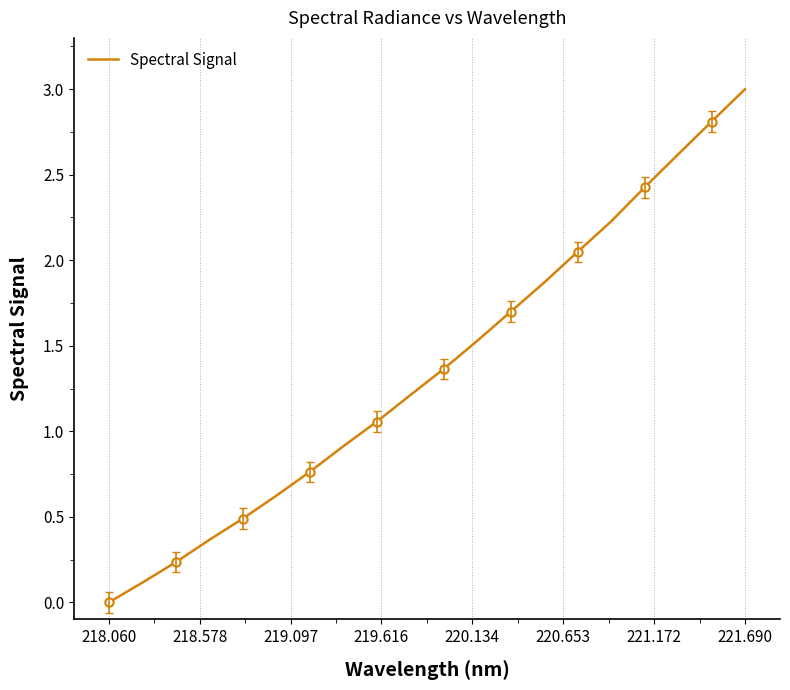

What is the maximum value for Spectral Signal?

3.0